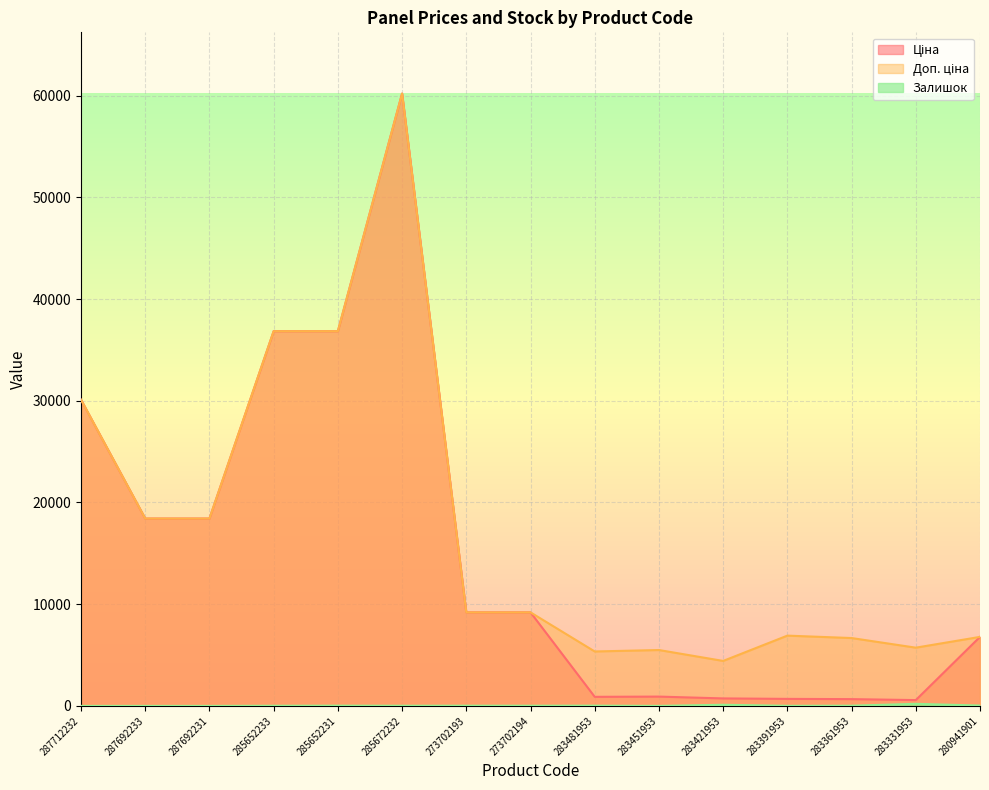

Which series has the widest spread of values?

Ціна